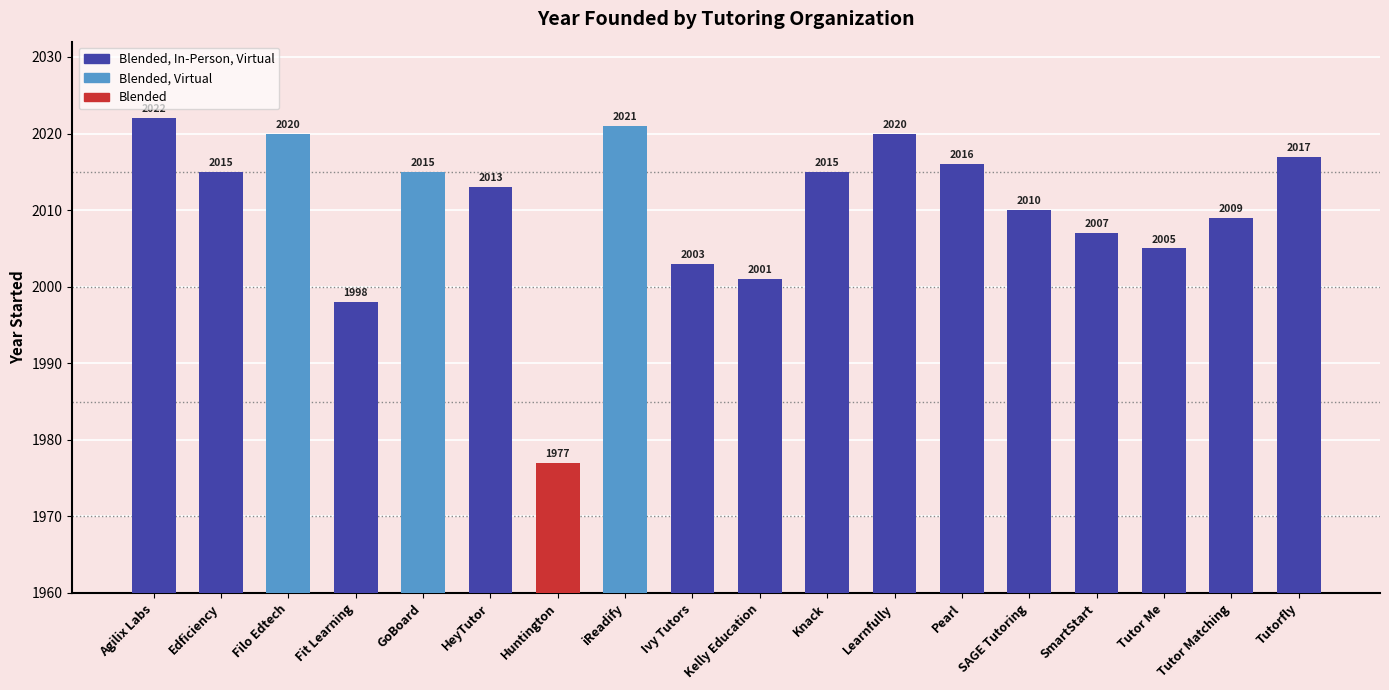

Does the chart contain any negative values?

No